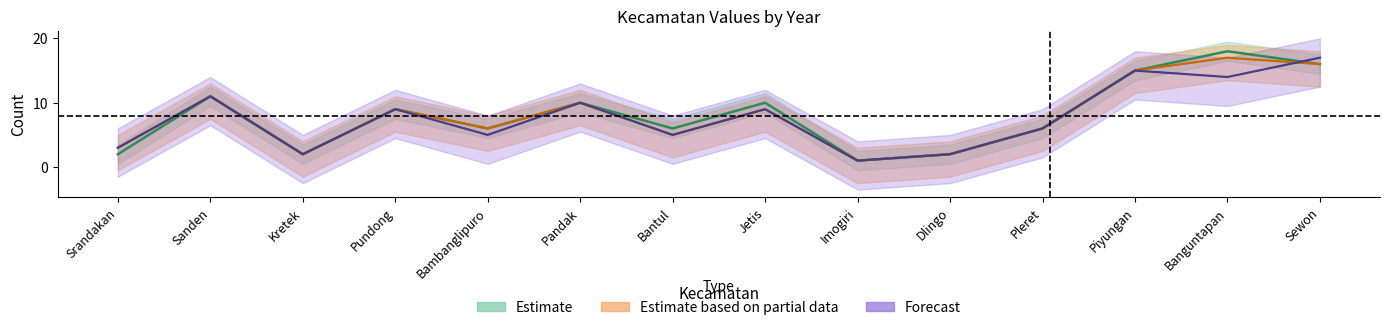

Where does the 2023 series first go above 9?

Sanden